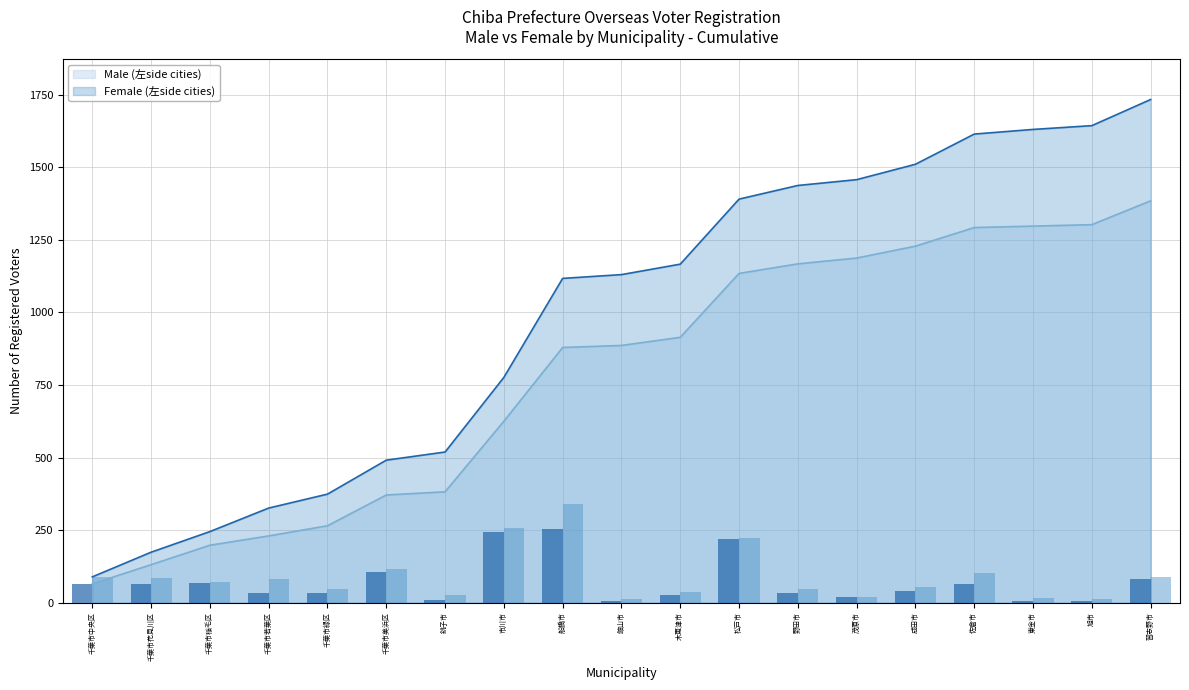

What is the label of the 14th bar from the left?

茂原市